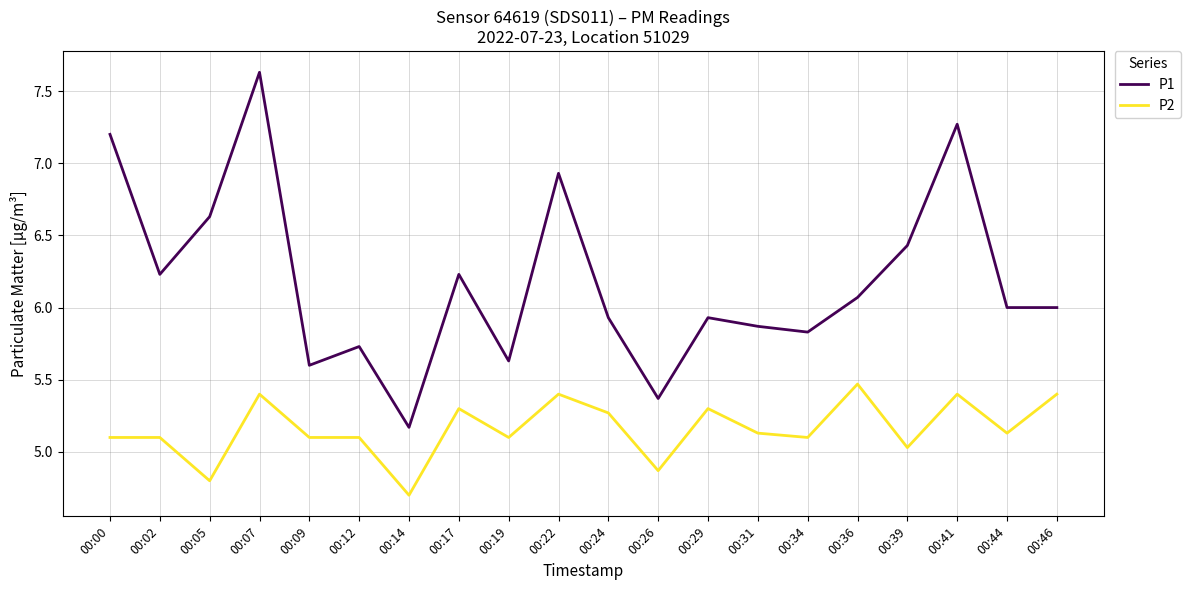

Count the number of data series in this chart.

2